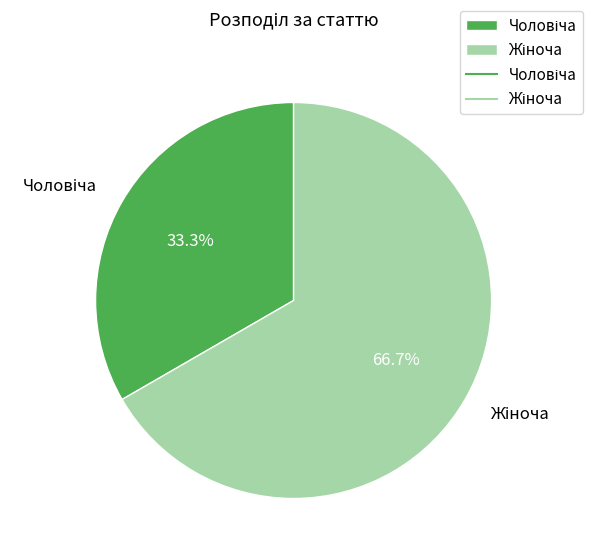

Which category has the smallest portion of the pie?

Чоловіча